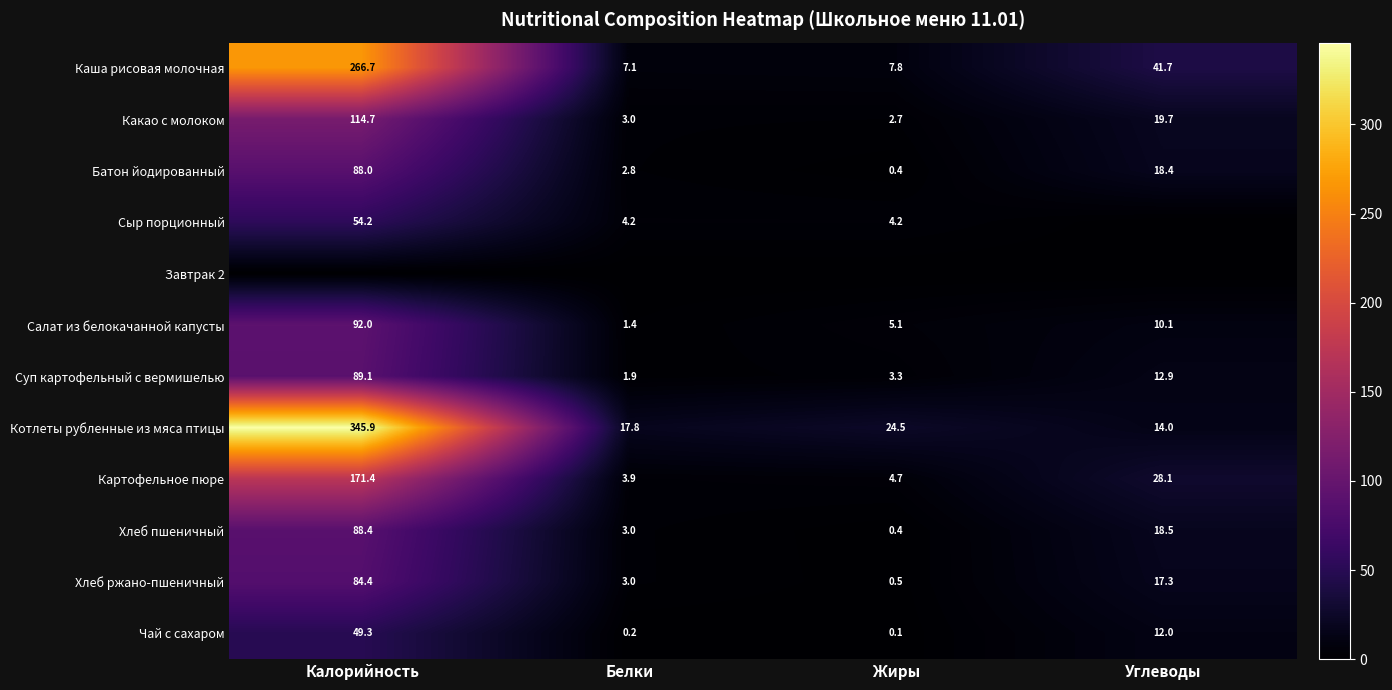

At how many categories does at least one series exceed 68?

1